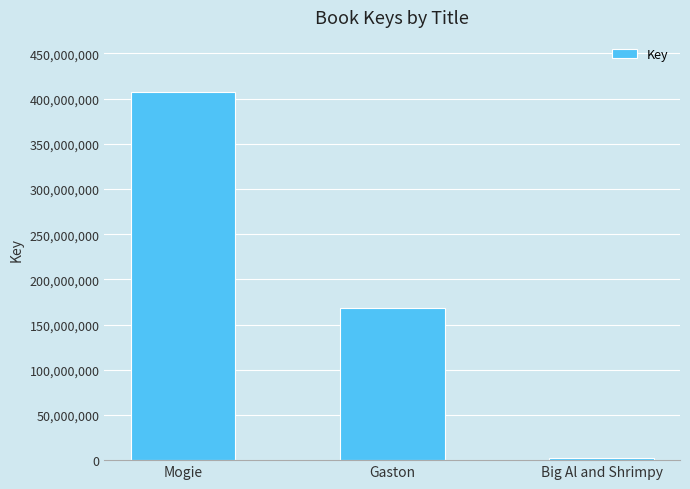

List the labels in order of value, smallest first.

Big Al and Shrimpy, Gaston, Mogie